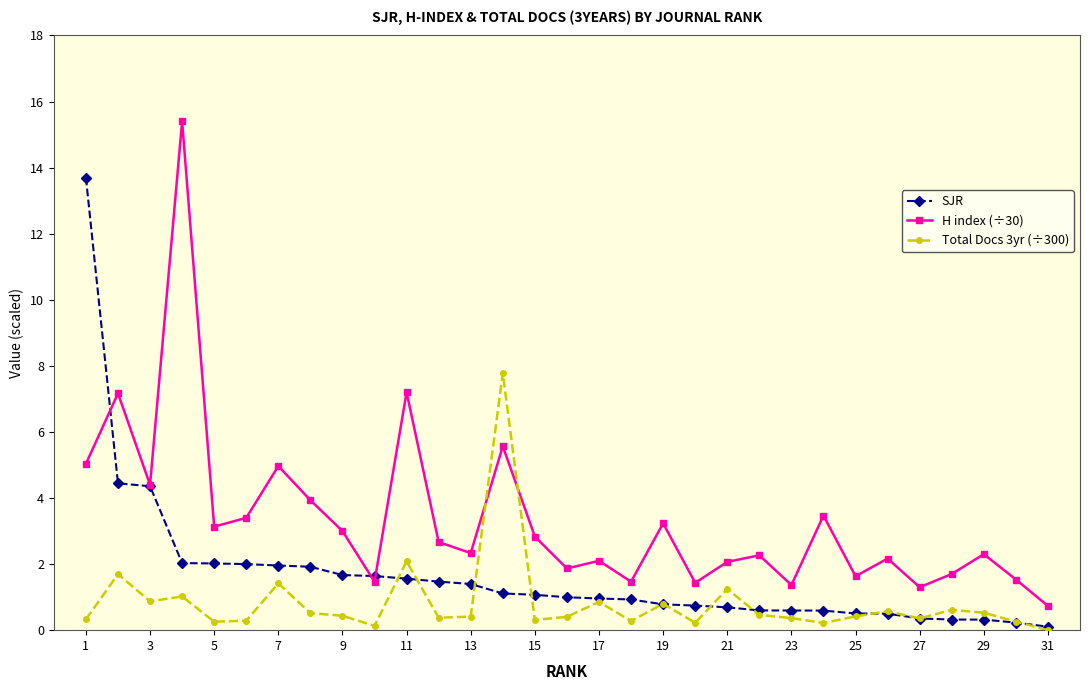

True or false: Total Docs 3yr (÷300) has more than 1 points higher than both neighbors.

True